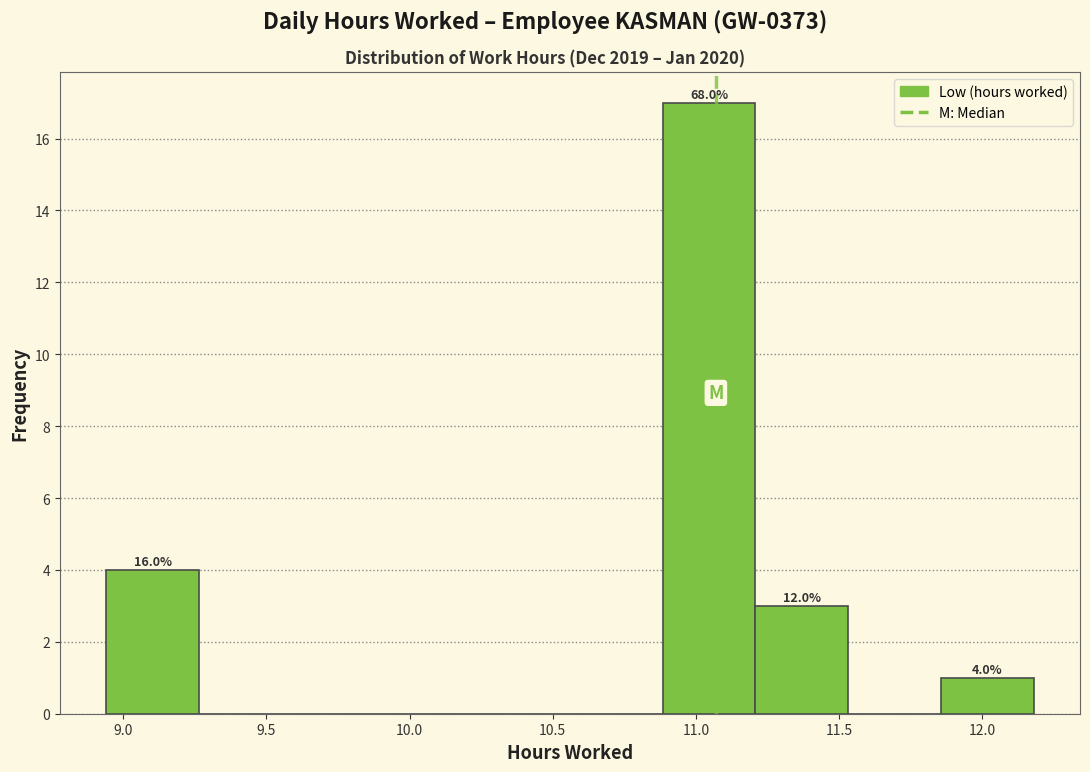

Over which range of the x-axis is the bar tallest?

10.90 to 11.20